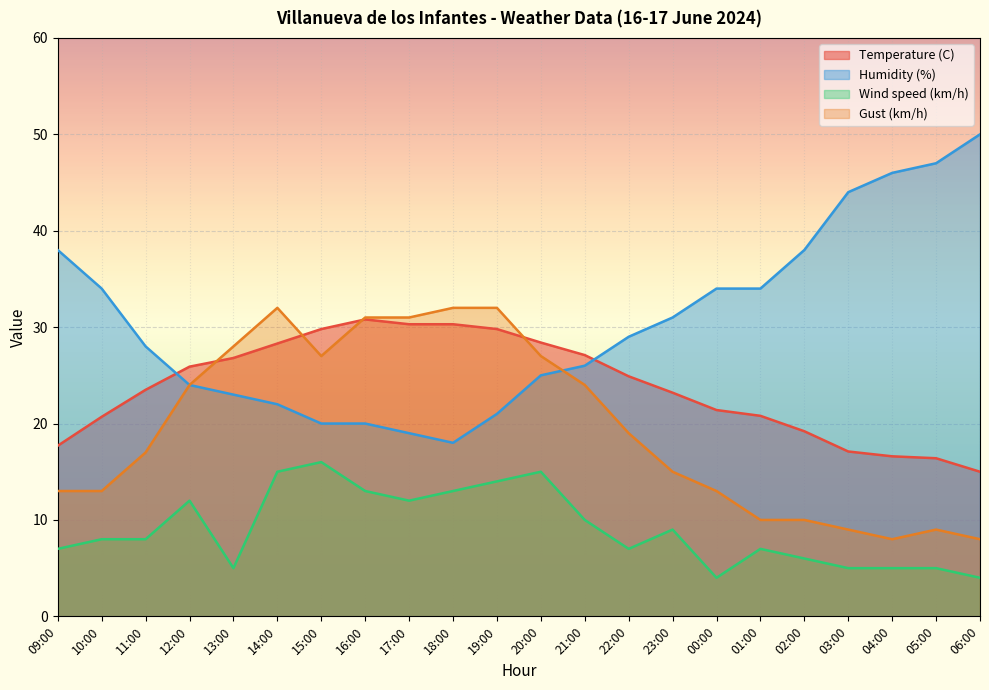

What is the sum of the Temperature (C) values at 12:00 and 01:00?

46.7